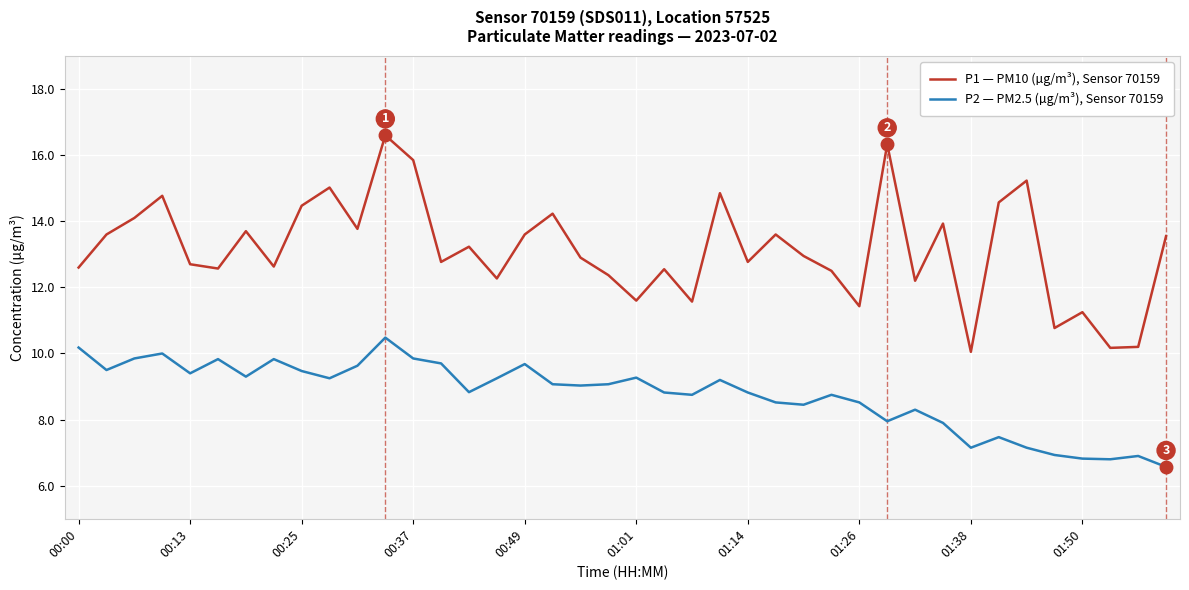

True or false: P1 — PM10 (µg/m³), Sensor 70159 and P2 — PM2.5 (µg/m³), Sensor 70159 intersect in this chart.

False